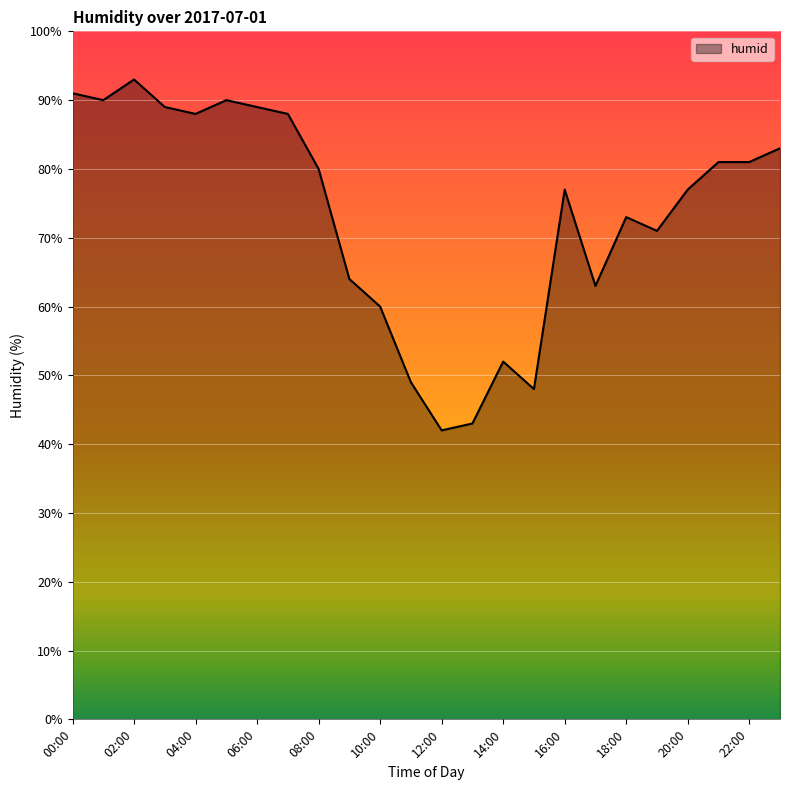

How many lines are shown in the chart?

1